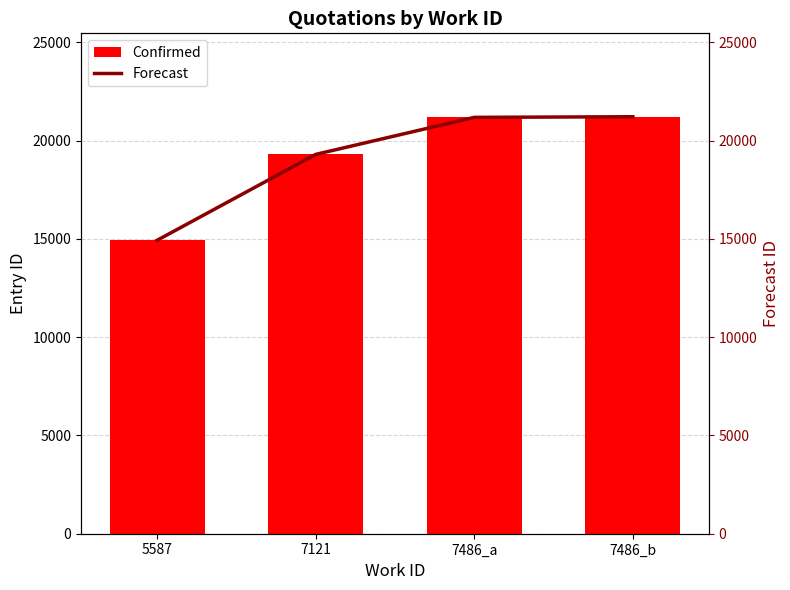

How many data points in Forecast are less than 21184?

2